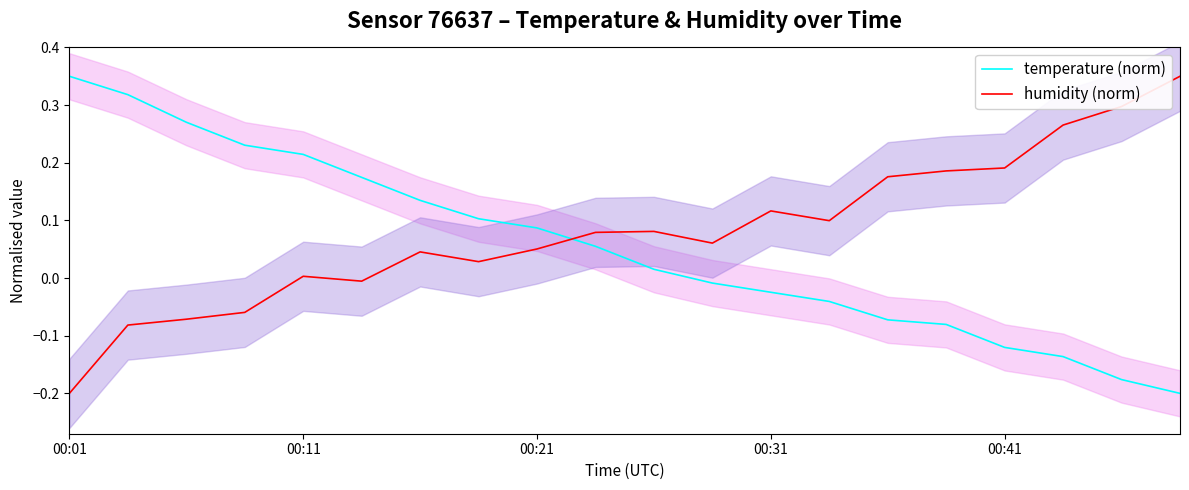

Is the value of temperature (norm) at 14 greater than the value of humidity (norm) at 19?

No